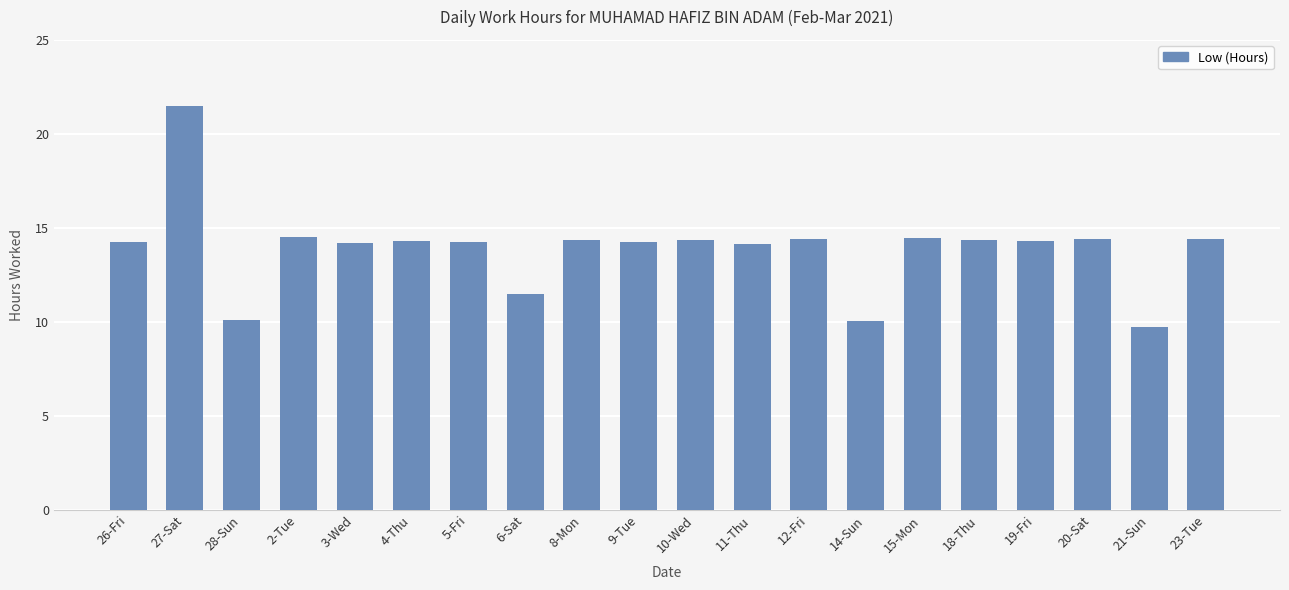

Between 14-Sun and 9-Tue, which is larger?

9-Tue